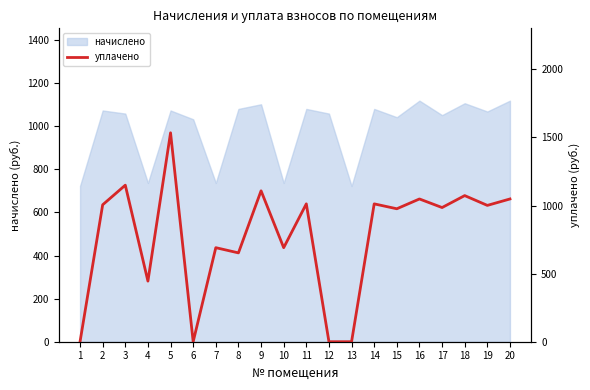

Reading left to right, extract all data points from this chart.

1=0.0	2=1005.8	3=1149.8	4=445.1	5=1534.5	6=0.0	7=690.8	8=652.5	9=1108.4	10=690.8	11=1012.5	12=0.0	13=0.0	14=1012.5	15=976.5	16=1048.5	17=985.5	18=1073.3	19=1001.2	20=1048.5